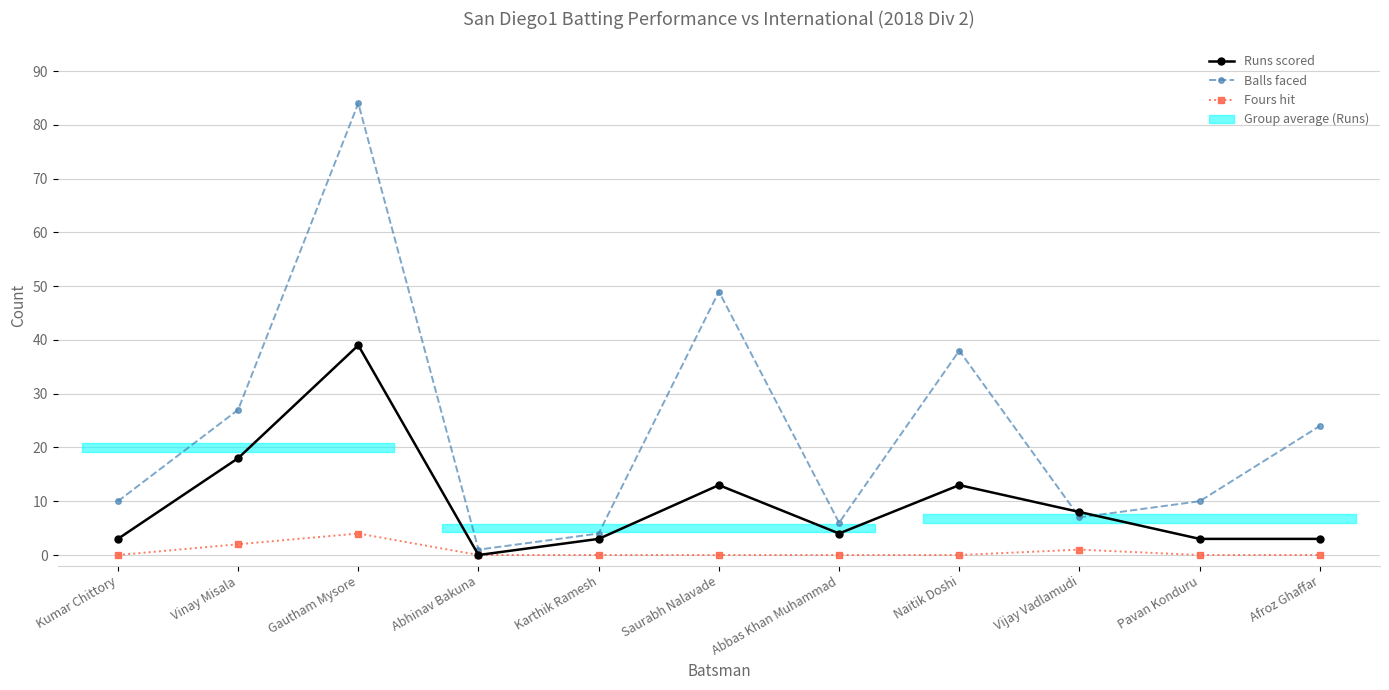

Between Karthik Ramesh and Abbas Khan Muhammad, which series saw the biggest shift?

Balls faced